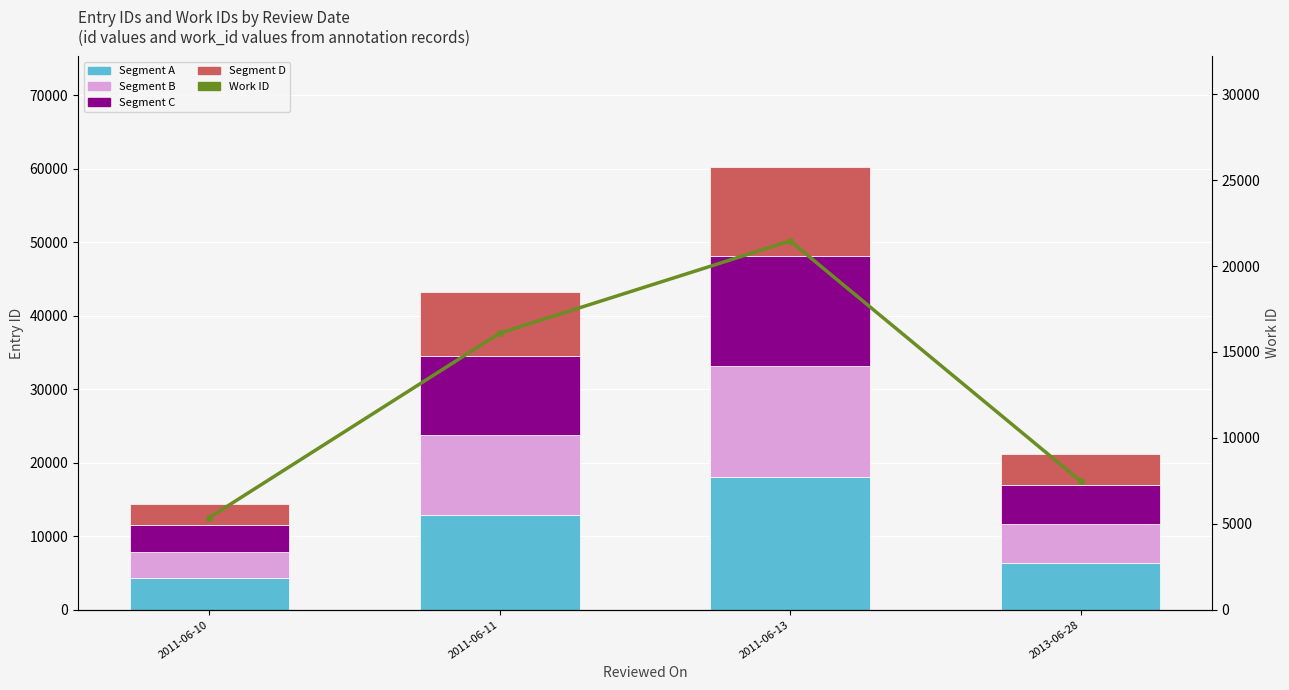

What is the value of the Work ID bar at the 3rd from the left?

21464.0